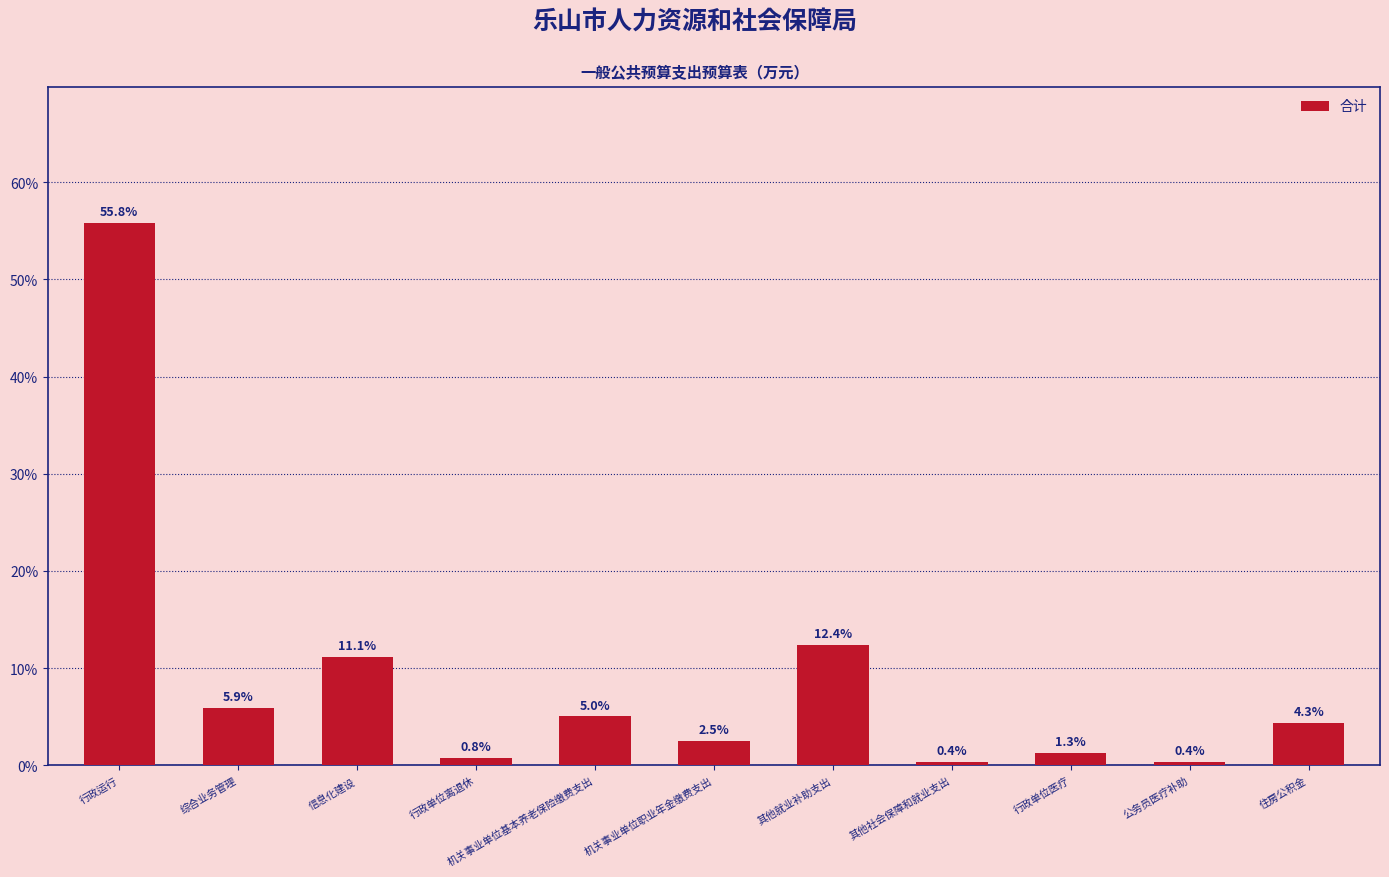

How many data points does each series have?

11